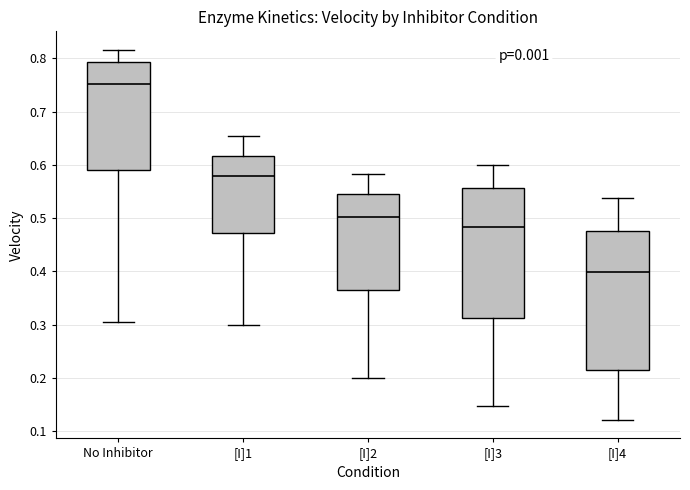

Reading left to right, transcribe this box plot: for each box, give where its median line is, the range the box spans, and where its two whiskers end, as read against the y-axis. The values are not printed on the chart, so give them approximately, as read against the axis.

No Inhibitor: median 0.75, box 0.59 to 0.79, whiskers 0.30 to 0.82
[I]1: median 0.58, box 0.47 to 0.62, whiskers 0.30 to 0.65
[I]2: median 0.50, box 0.36 to 0.55, whiskers 0.20 to 0.58
[I]3: median 0.48, box 0.31 to 0.56, whiskers 0.15 to 0.60
[I]4: median 0.40, box 0.21 to 0.48, whiskers 0.12 to 0.54